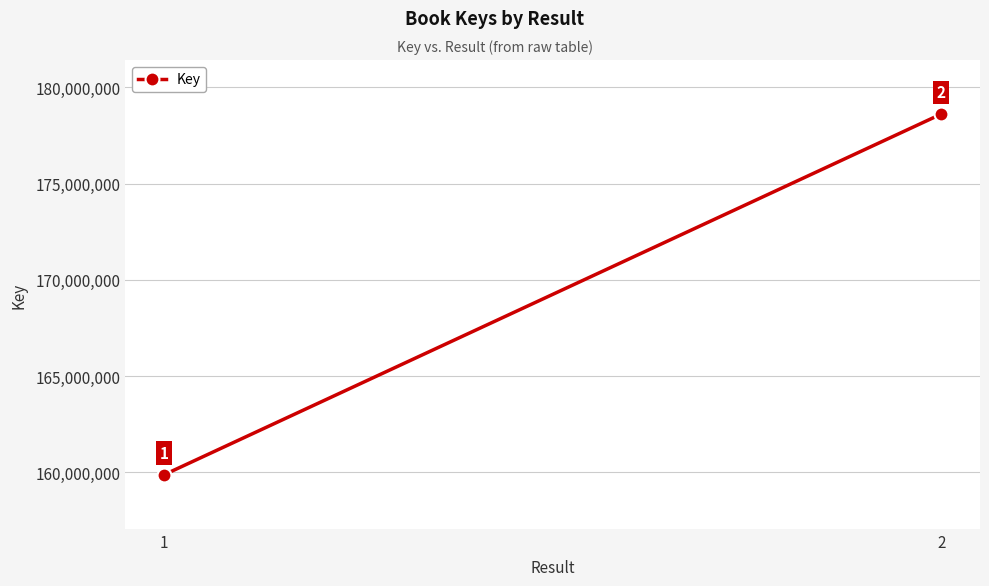

Which has a higher value, 1 or 2?

2